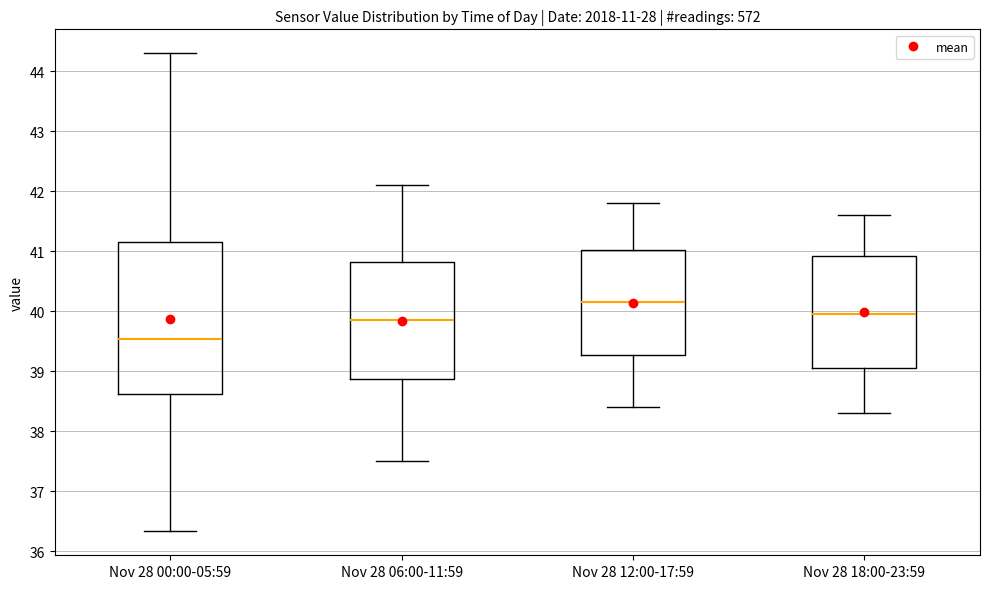

Which box's median line is the highest?

Nov 28 12:00-17:59